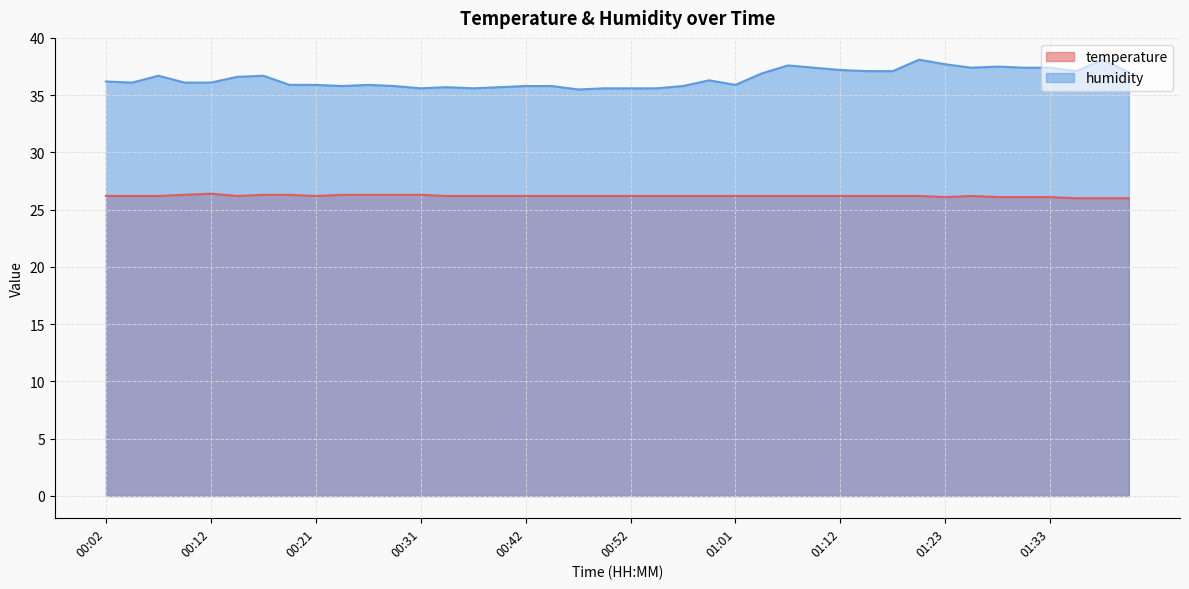

Which series has the widest spread of values?

humidity